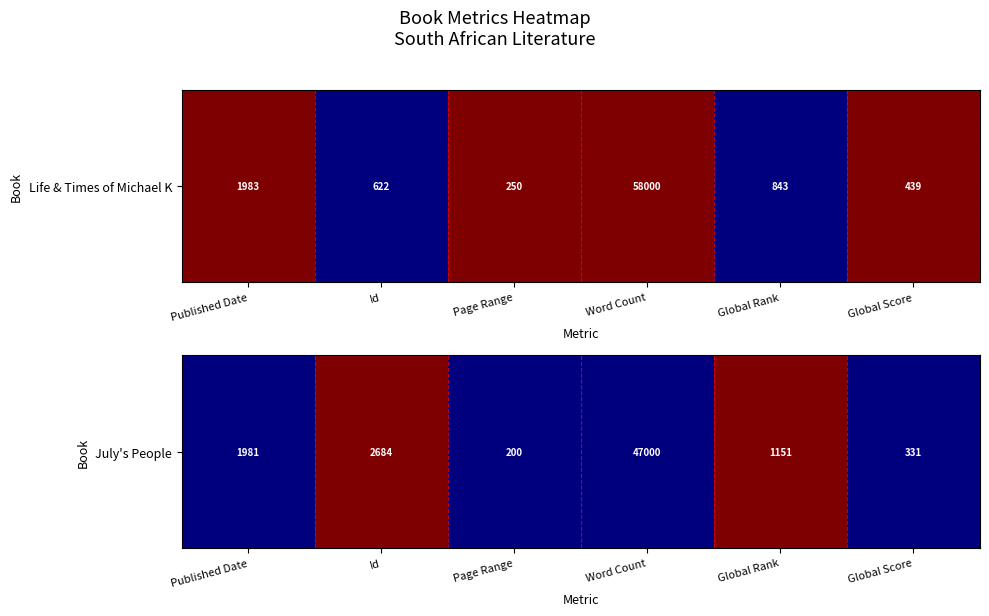

What is the sum of all values?

2